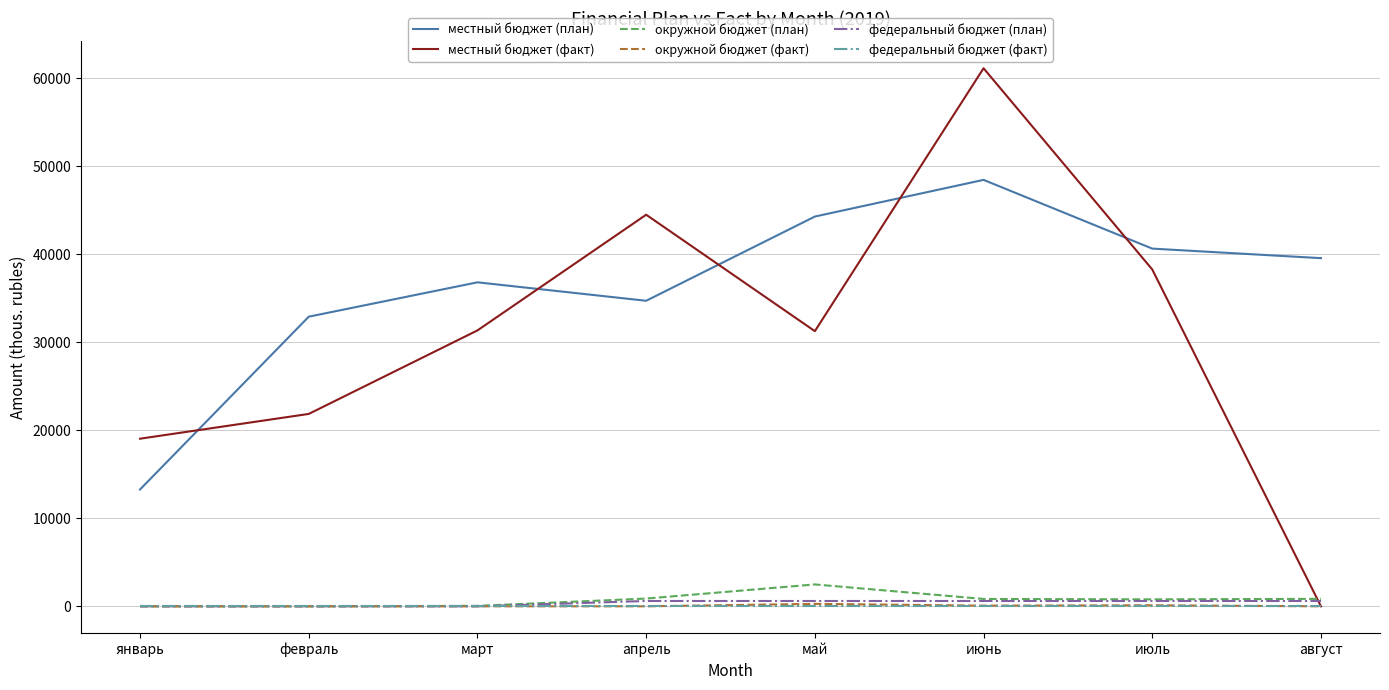

The value of федеральный бюджет (факт) at февраль is 0.0. True or false?

True